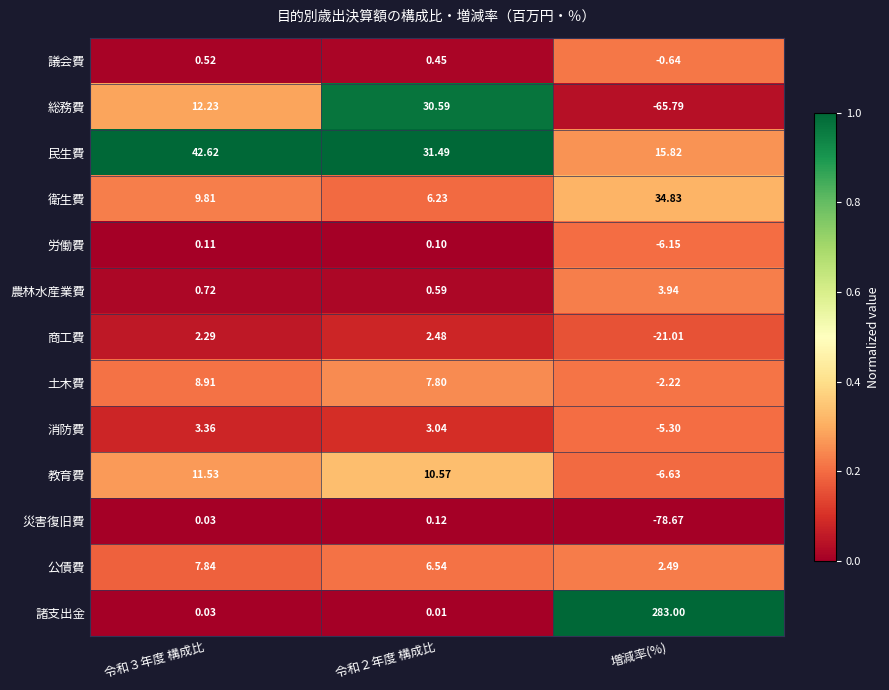

What is the spread (max minus min) of values at 増減率(%)?

361.7